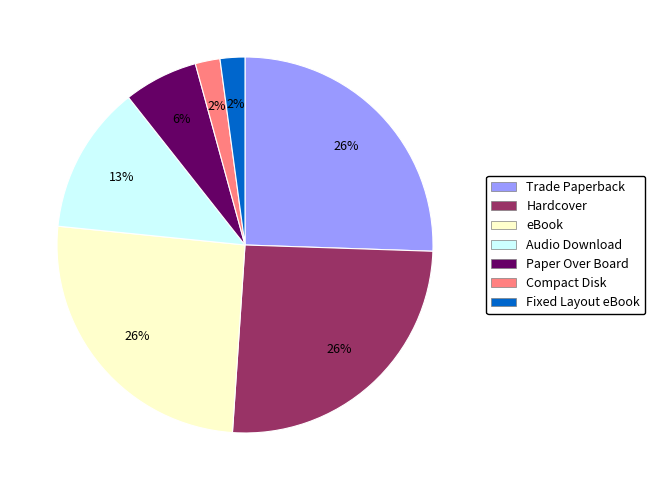

Is there a majority slice in this chart?

No